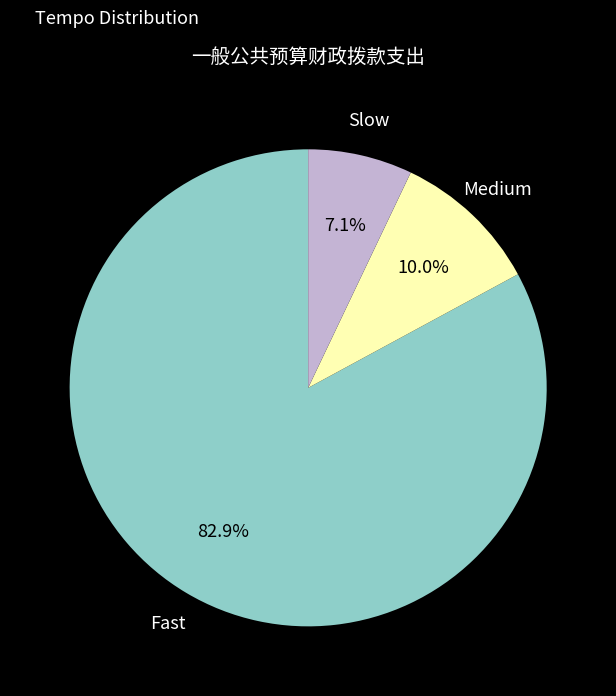

Is there a majority slice in this chart?

Yes